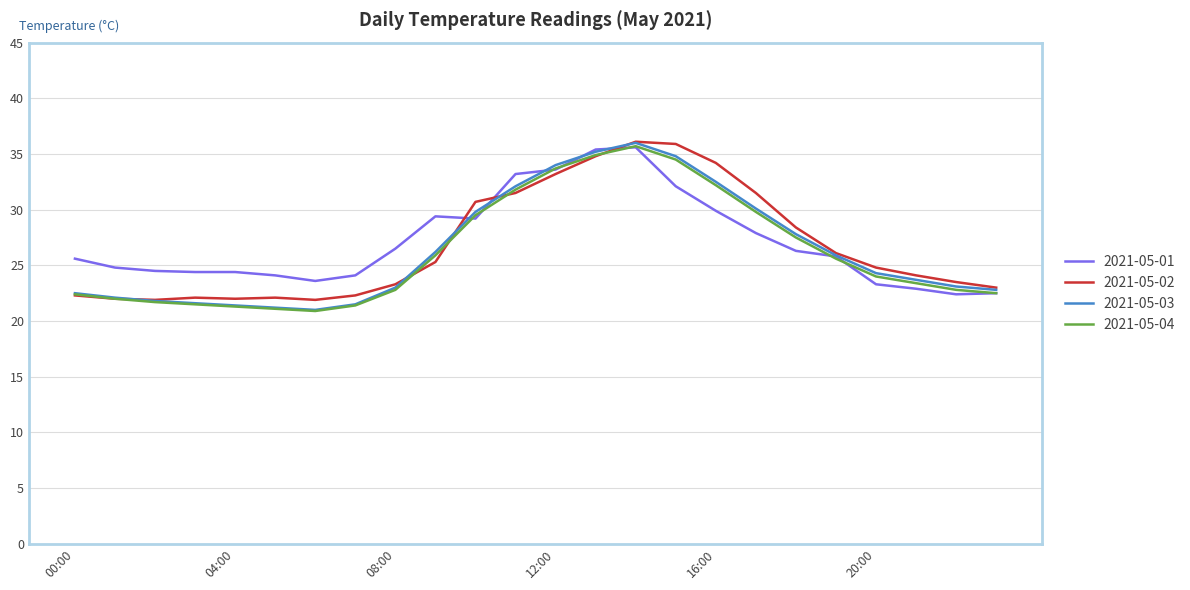

What is the lowest value of the 2021-05-04 series?

20.9